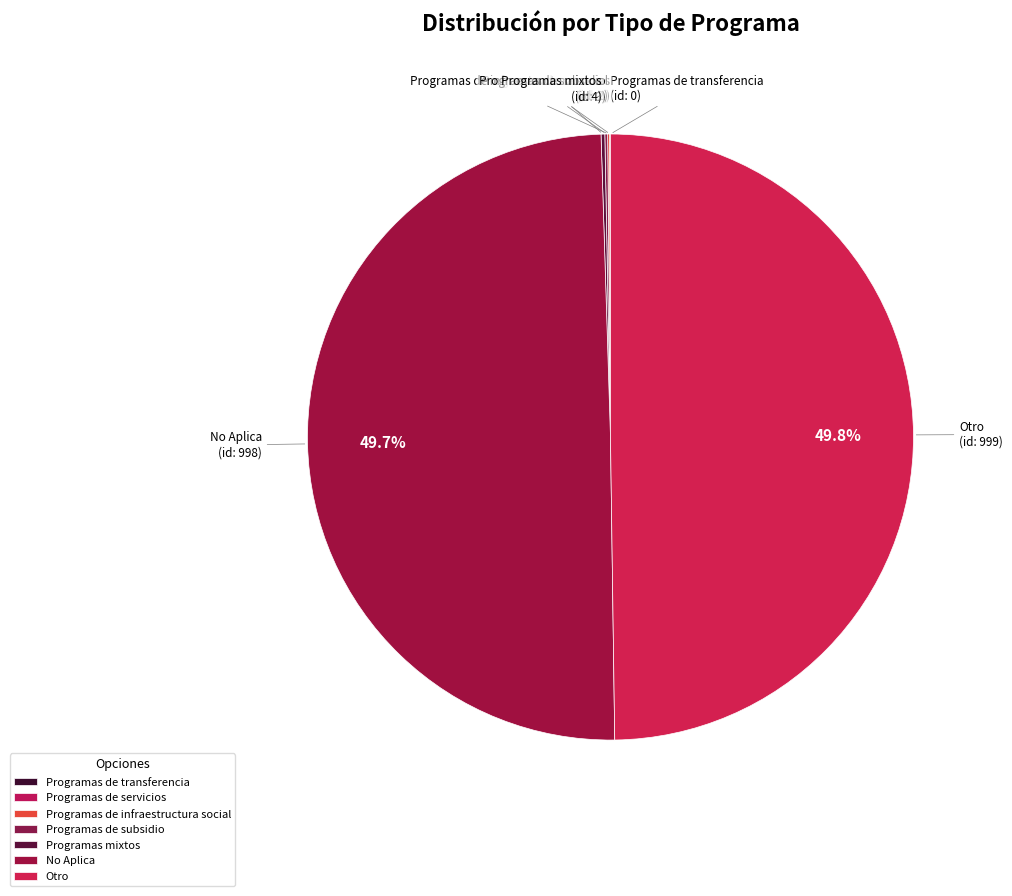

Which category has the smallest portion of the pie?

Programas de transferencia